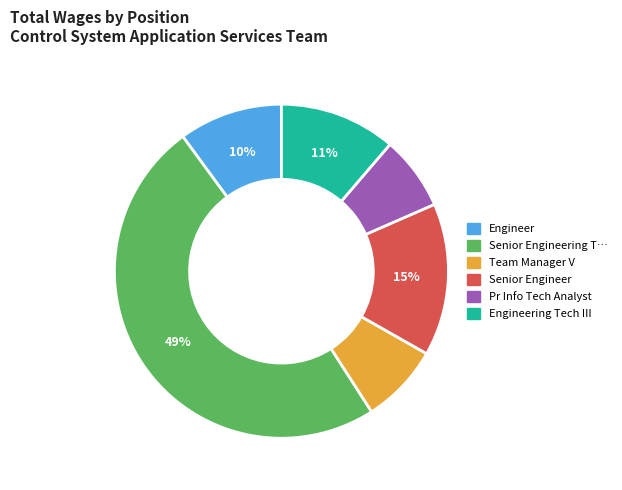

Is there a majority slice in this chart?

No